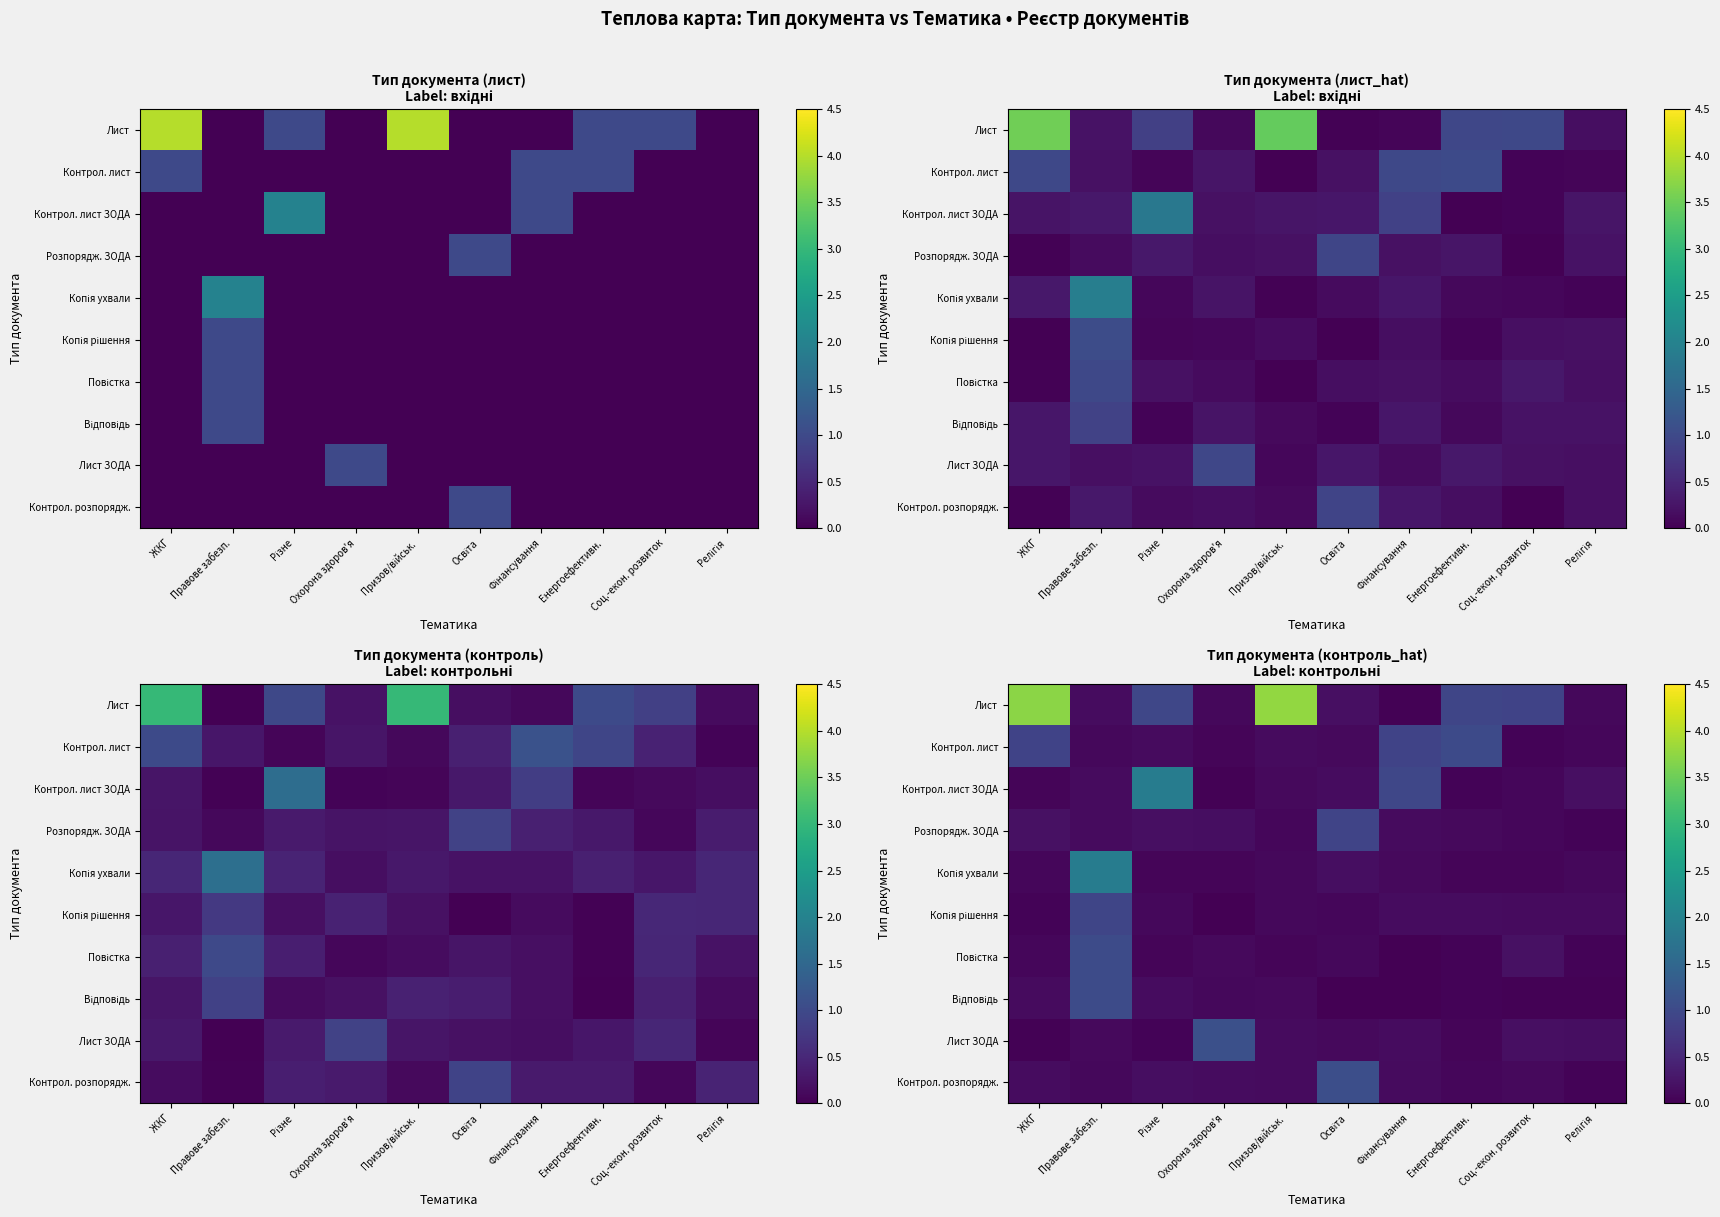

The Повістка series shows 0.1 at Енергоефективн.. True or false?

False